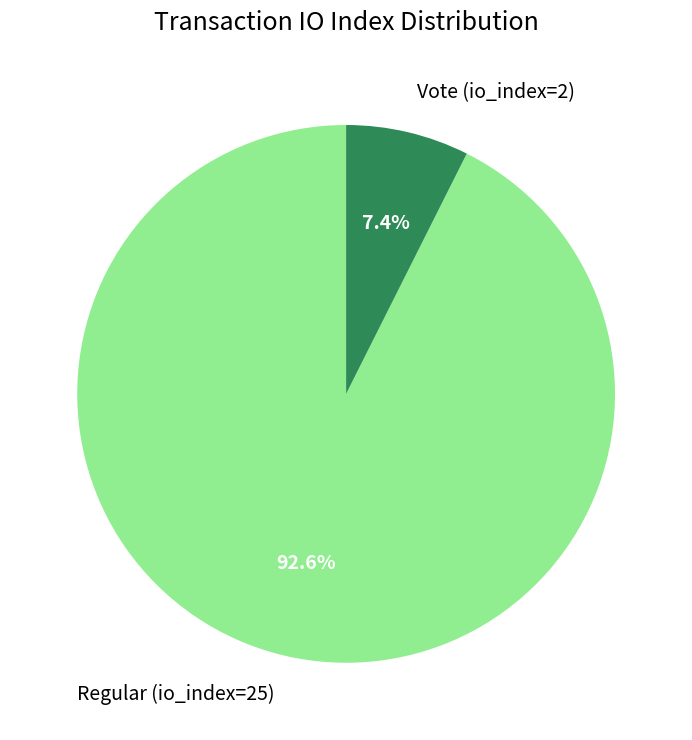

To the nearest percent, what percentage of the pie is Vote (io_index=2)?

7%